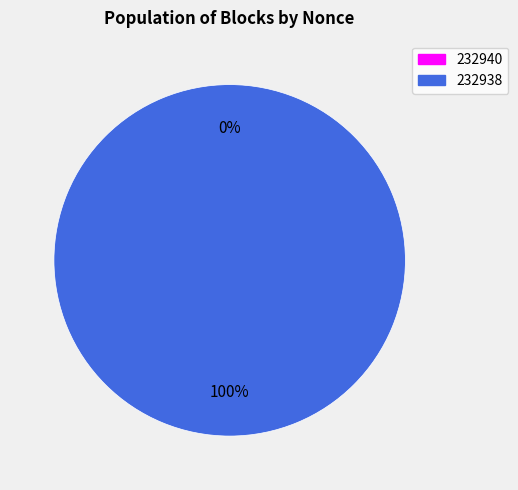

What is the largest slice in the pie chart?

232938